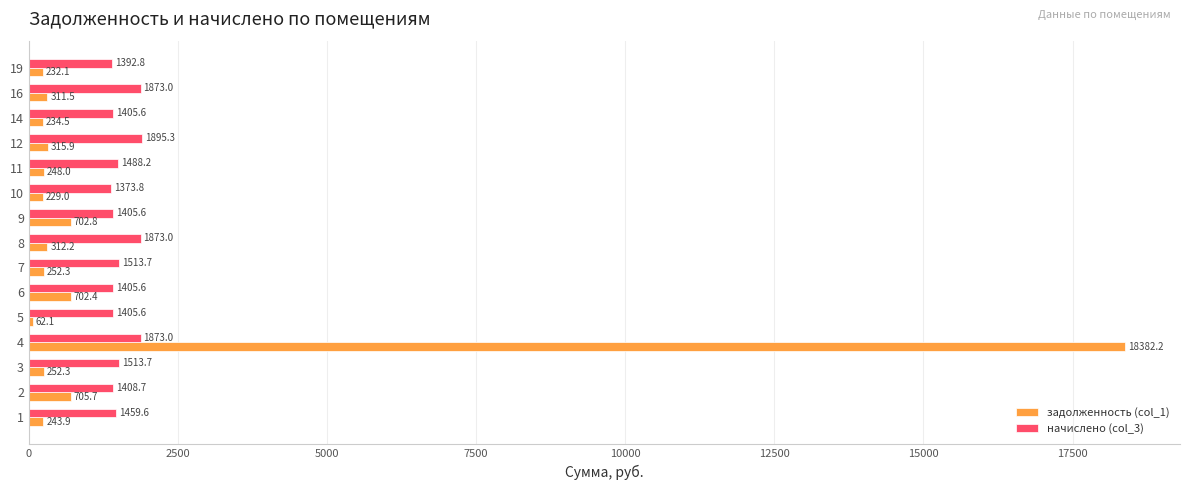

What is the difference between the maximum and minimum values in the начислено (col_3) series?

521.5